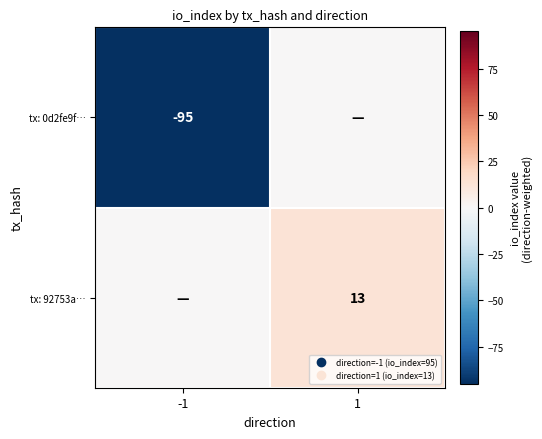

What is the lowest value of the tx: 0d2fe9f… series?

-95